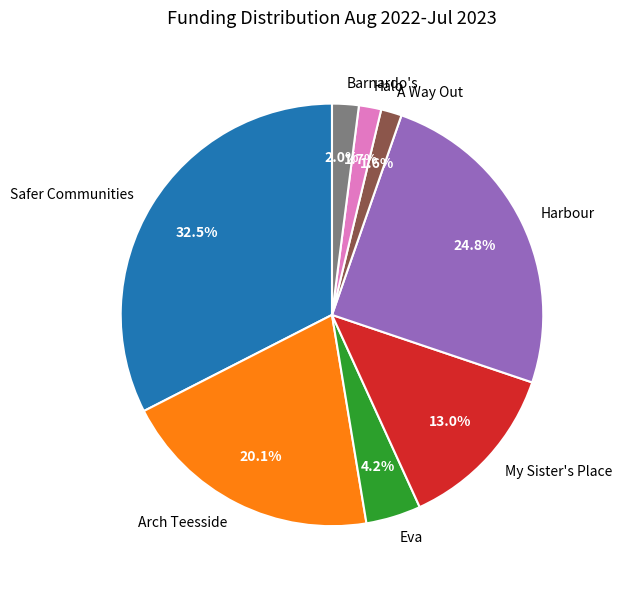

To the nearest percent, what is the difference between the Barnardo's and My Sister's Place slice percentages?

11%